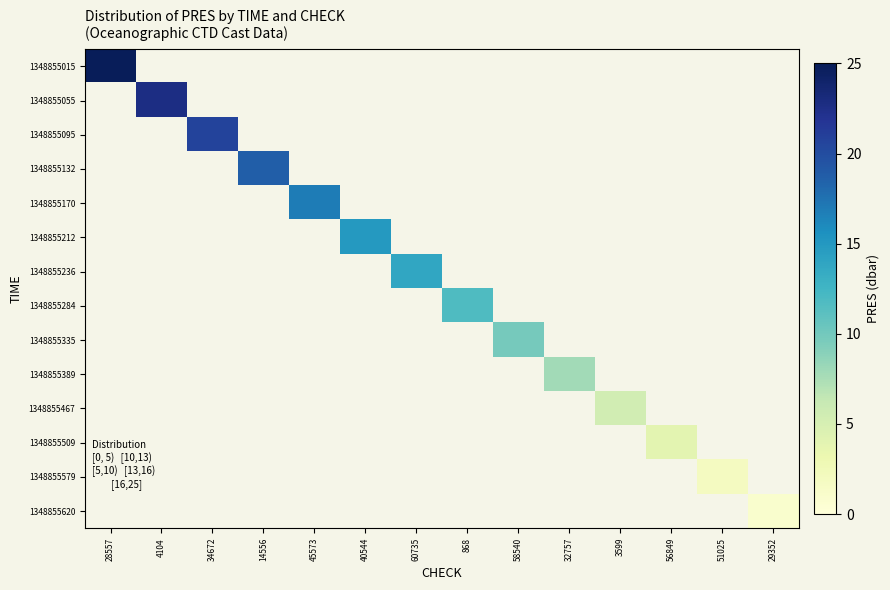

At 51025, list the series in order from smallest to largest.

1348855015, 1348855055, 1348855095, 1348855132, 1348855170, 1348855212, 1348855236, 1348855284, 1348855335, 1348855389, 1348855467, 1348855509, 1348855579, 1348855620